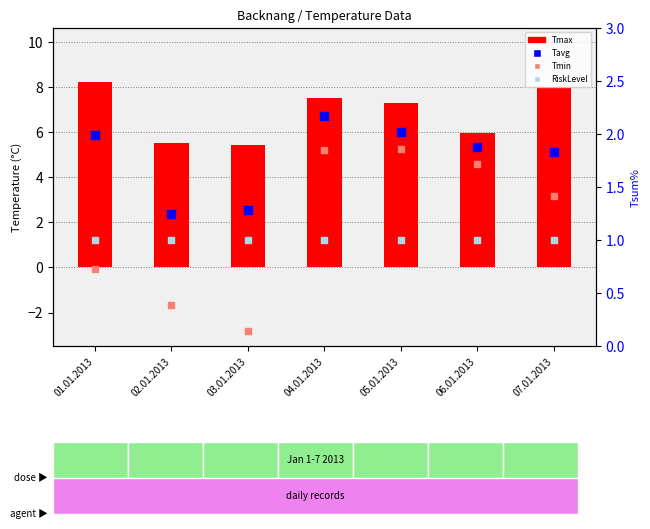

Which series reaches the minimum Y coordinate?

Tmin